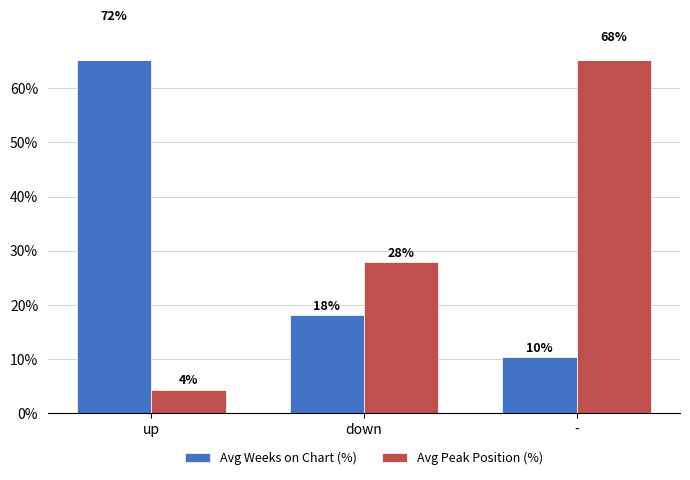

Reading right to left, transcribe all the data shown in this chart.

Avg Weeks on Chart (%): -=10.3	down=18.1	up=71.6
Avg Peak Position (%): -=67.8	down=27.9	up=4.3